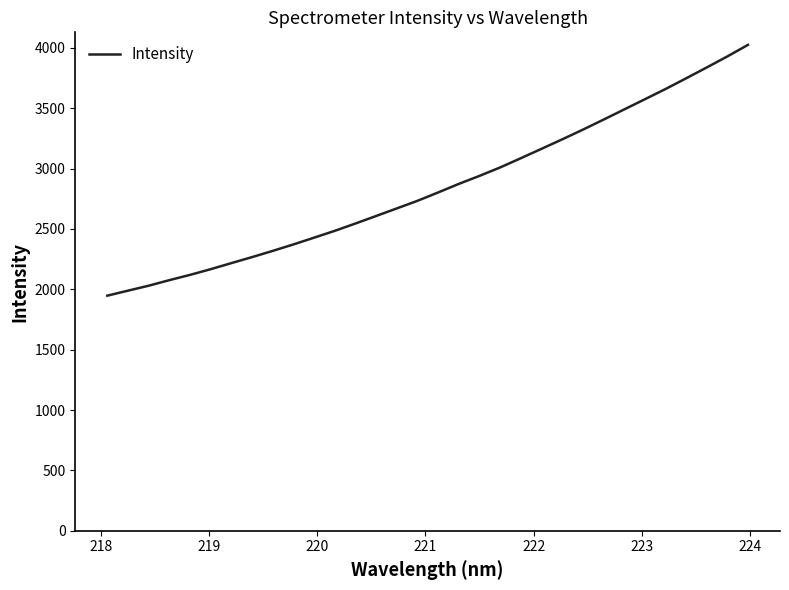

What is the minimum value shown in the chart?

1947.1